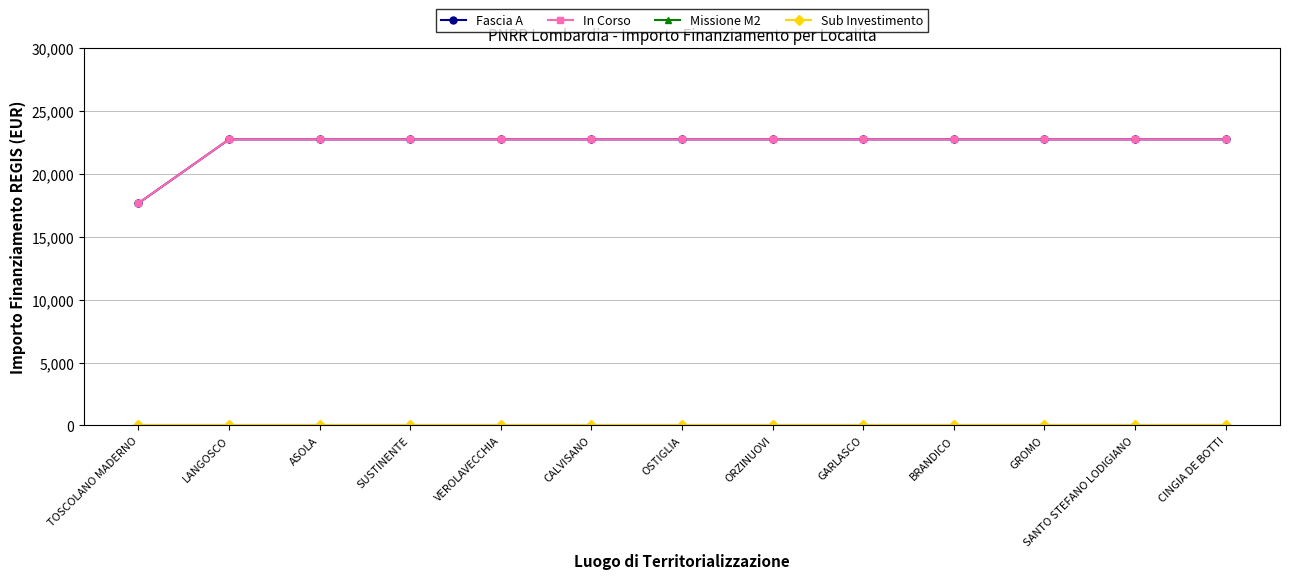

What is the sum of all Sub Investimento values?

29.9